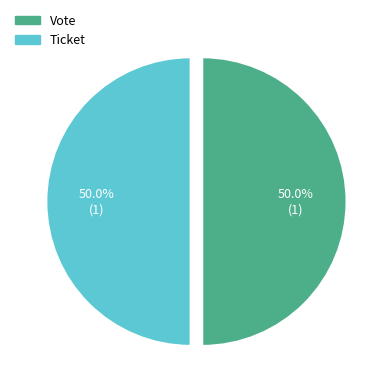

How many segments does this pie chart have?

2